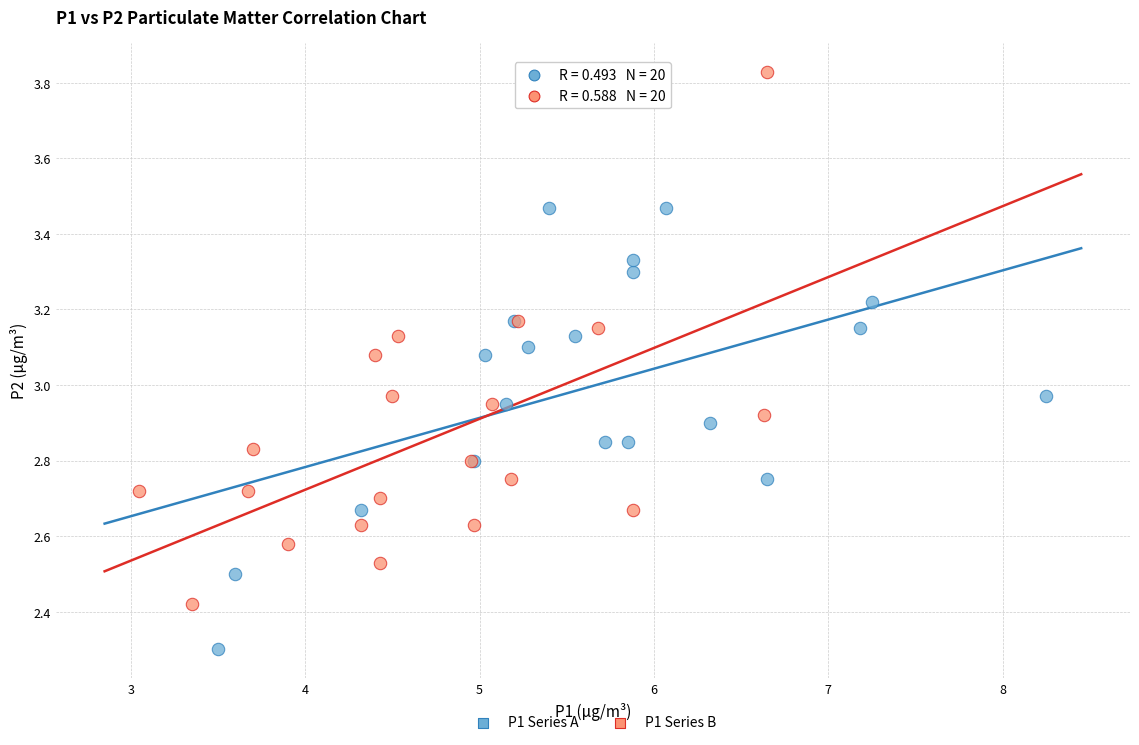

Which series contains the highest Y value?

P1 Series B